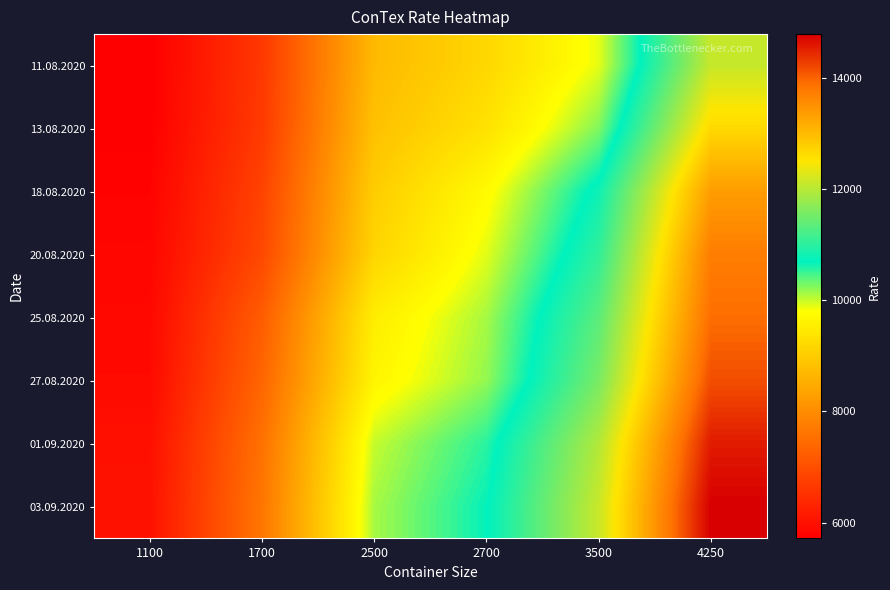

At which category is the sum across all series the highest?

4250